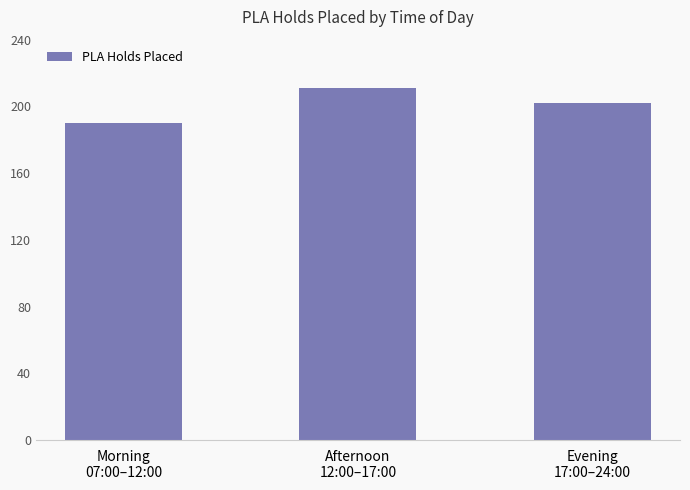

True or false: the data shows 341 at Evening
17:00–24:00.

False